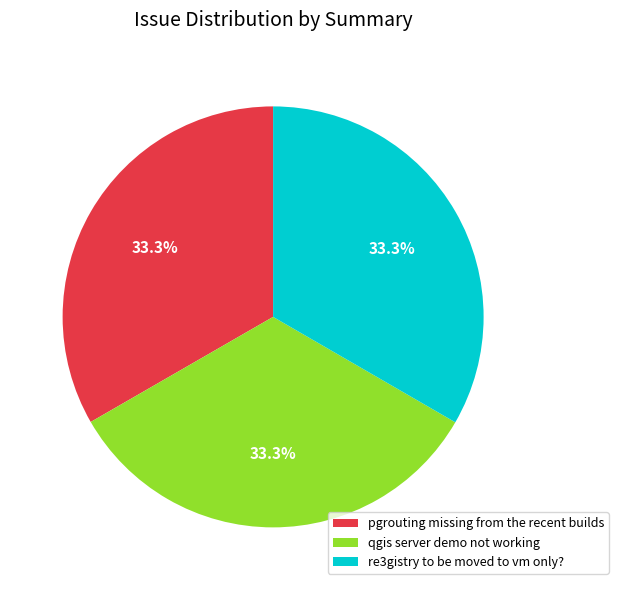

What percentage do pgrouting missing from the recent builds and re3gistry to be moved to vm only? together represent?

66.7%